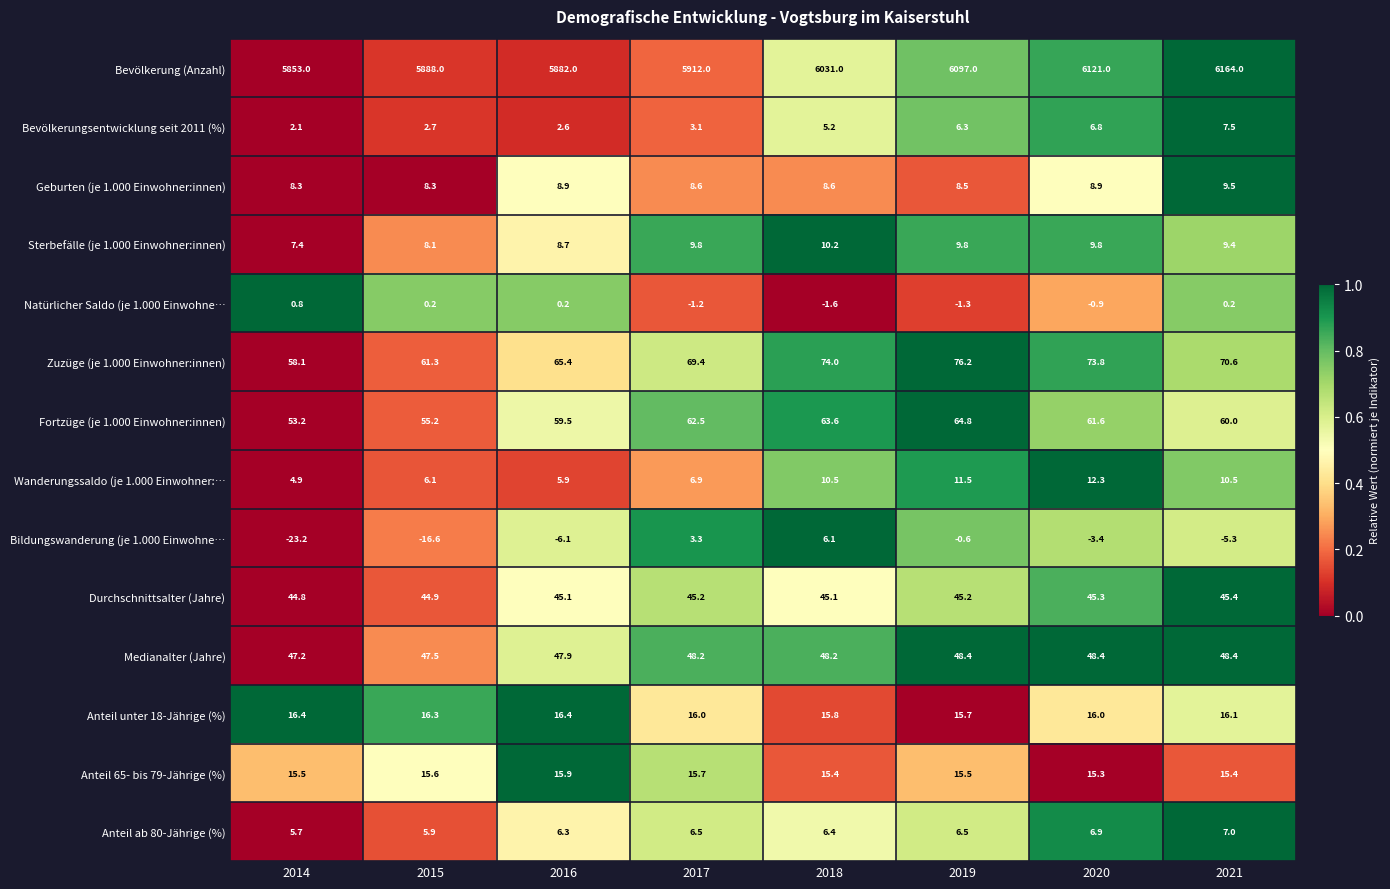

Which series changed the most between 2016 and 2017?

Bevölkerung (Anzahl)